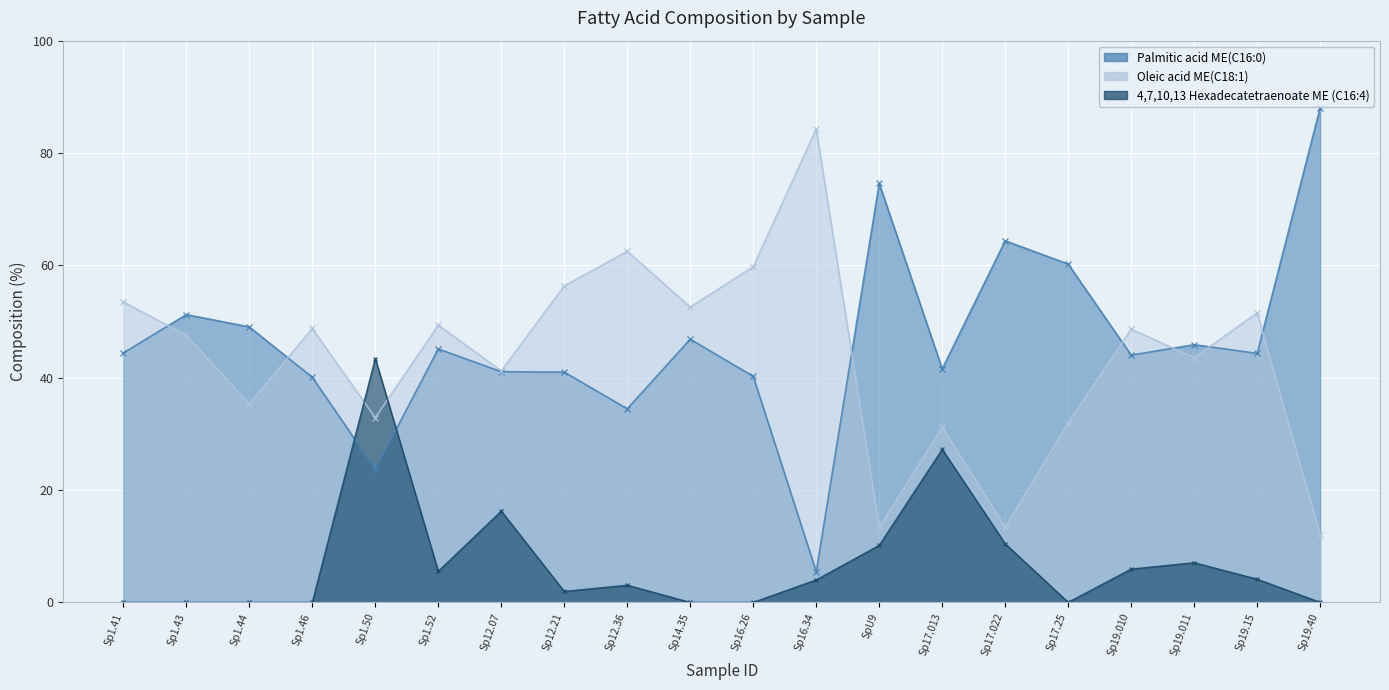

Between Sp19.15 and Sp17.25, which is larger?

Sp17.25